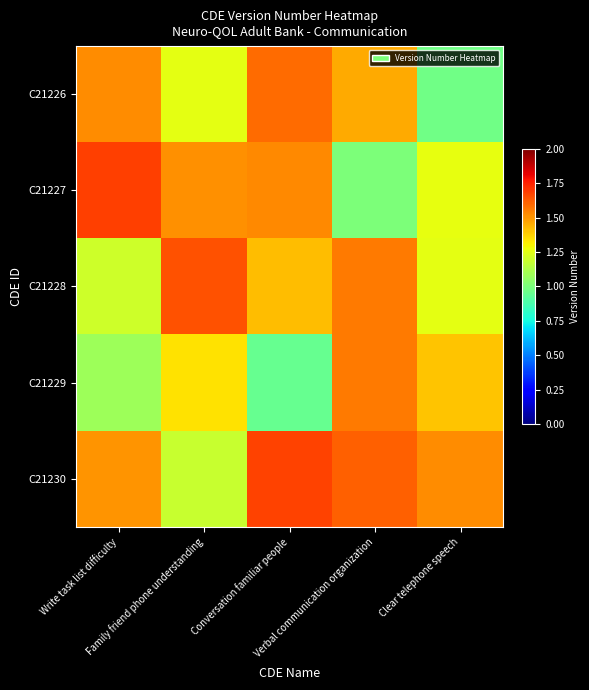

Which has a higher value, Verbal communication organization or Clear telephone speech?

Verbal communication organization